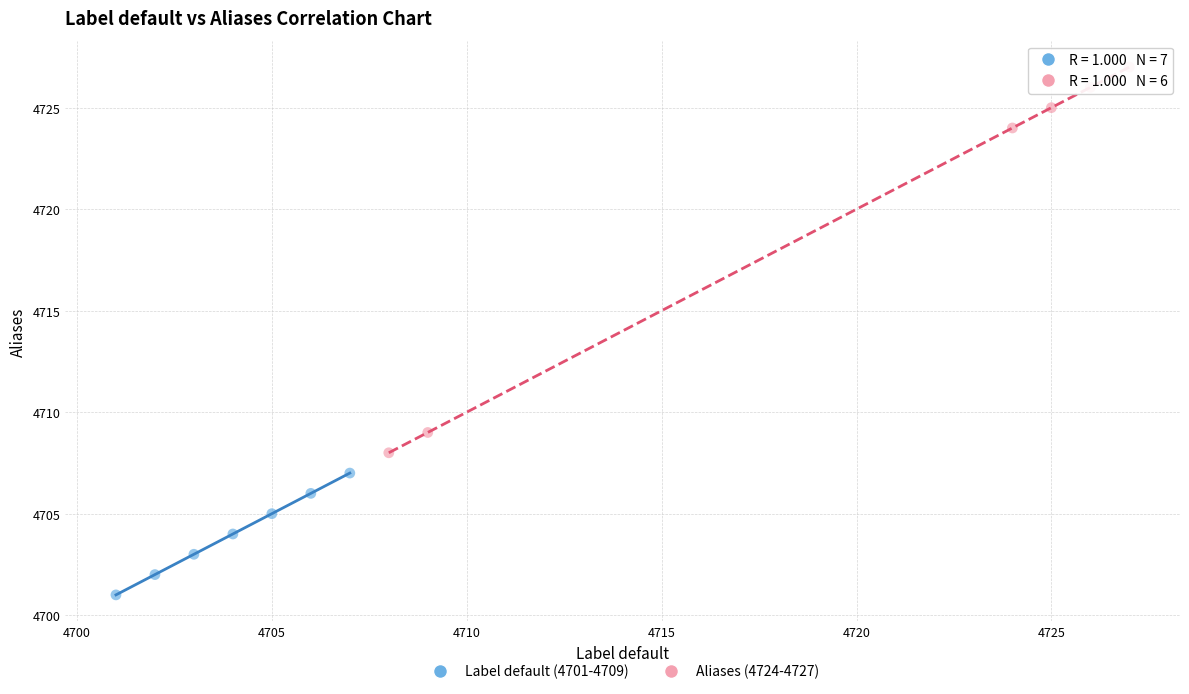

Which series contains the highest Y value?

Aliases (4724-4727)